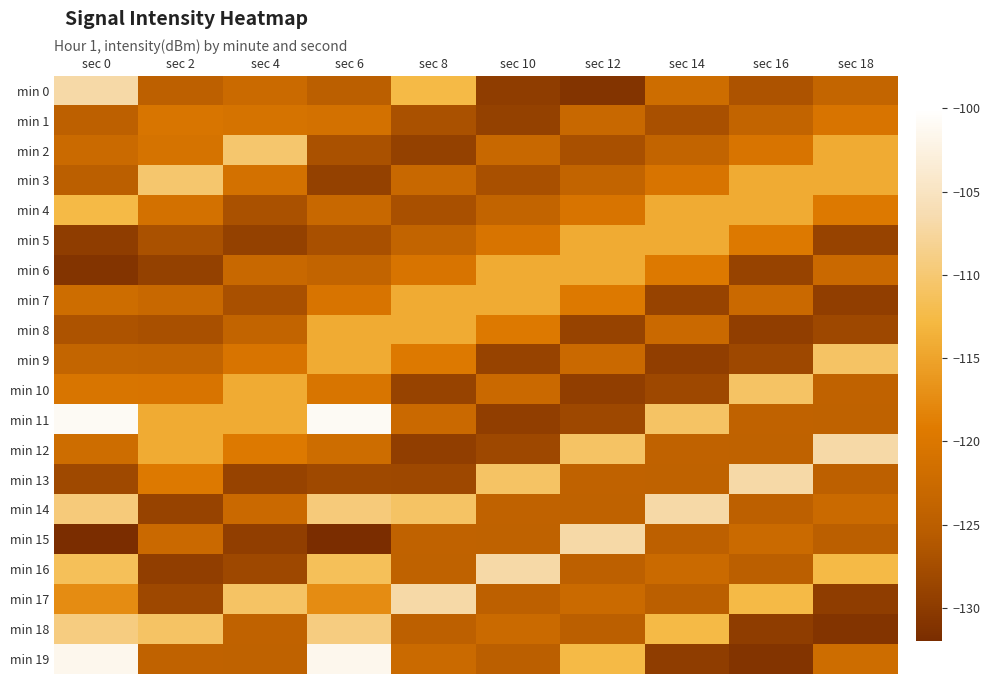

What is the greatest value displayed?

-101.0